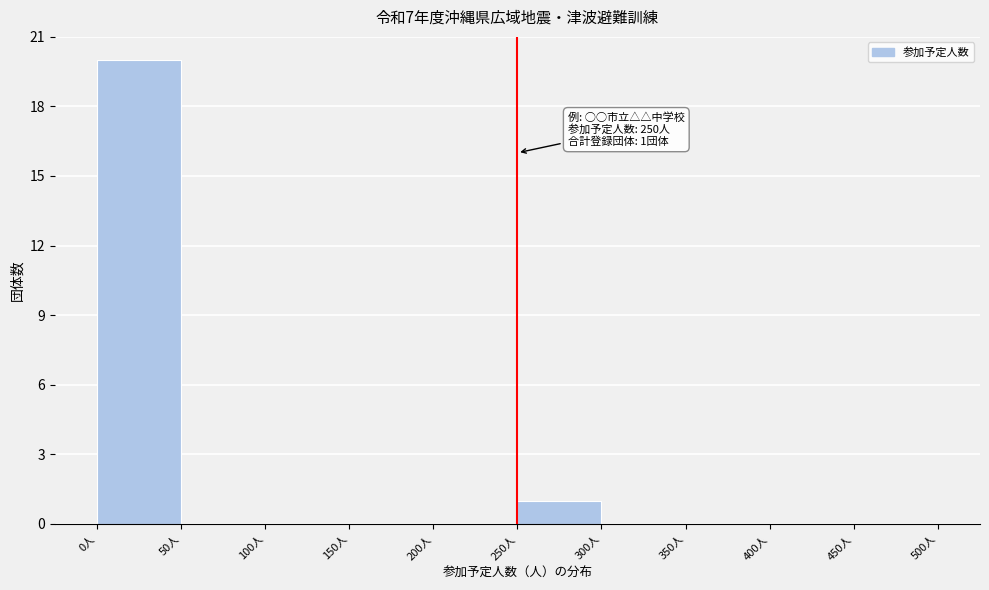

Which range on the x-axis has the tallest bar?

0 to 50